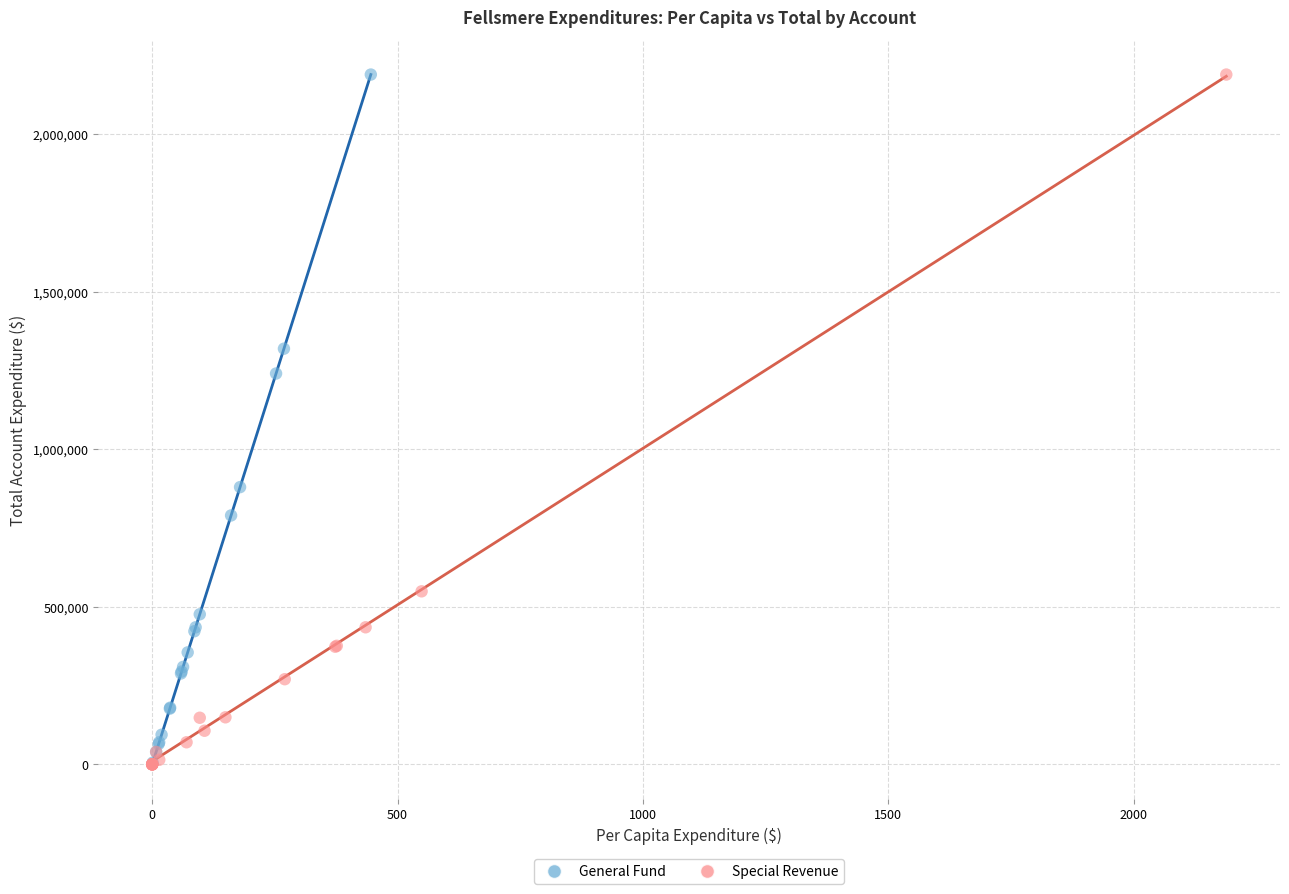

Which series has the widest spread of Y values?

Special Revenue